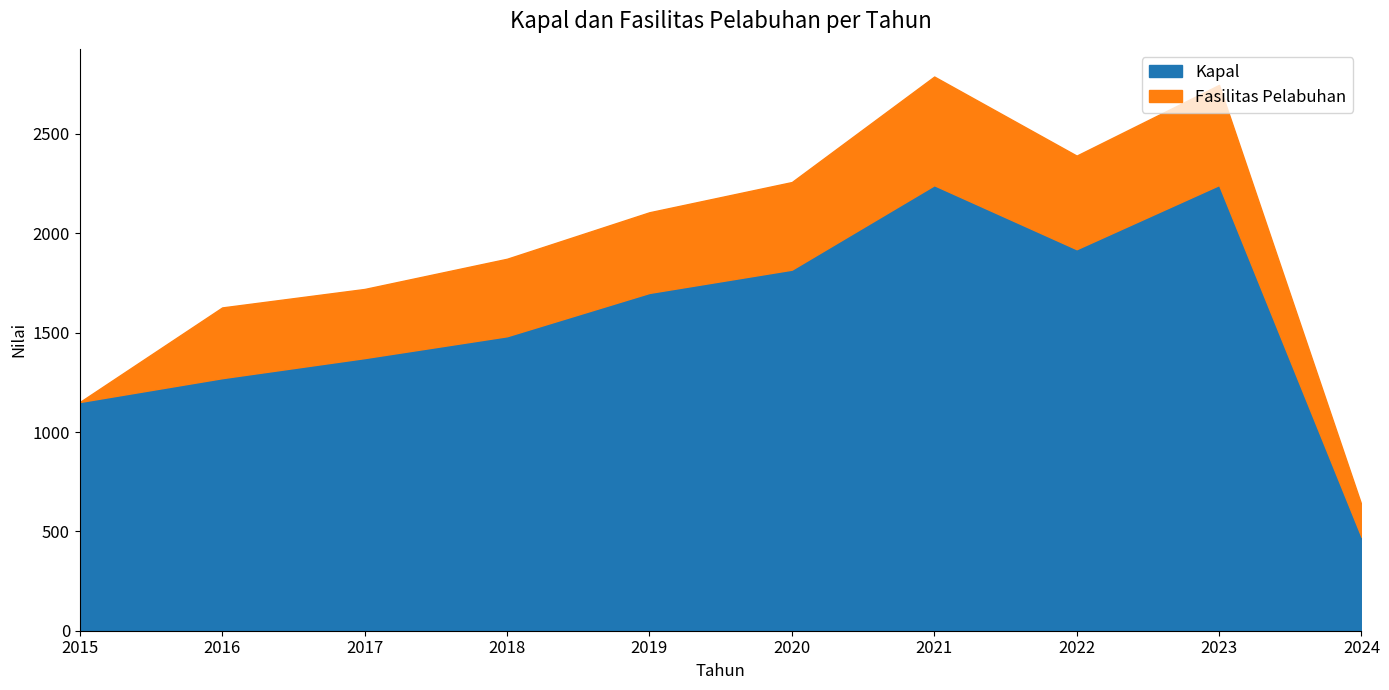

What is the average value of the Fasilitas Pelabuhan series?

362